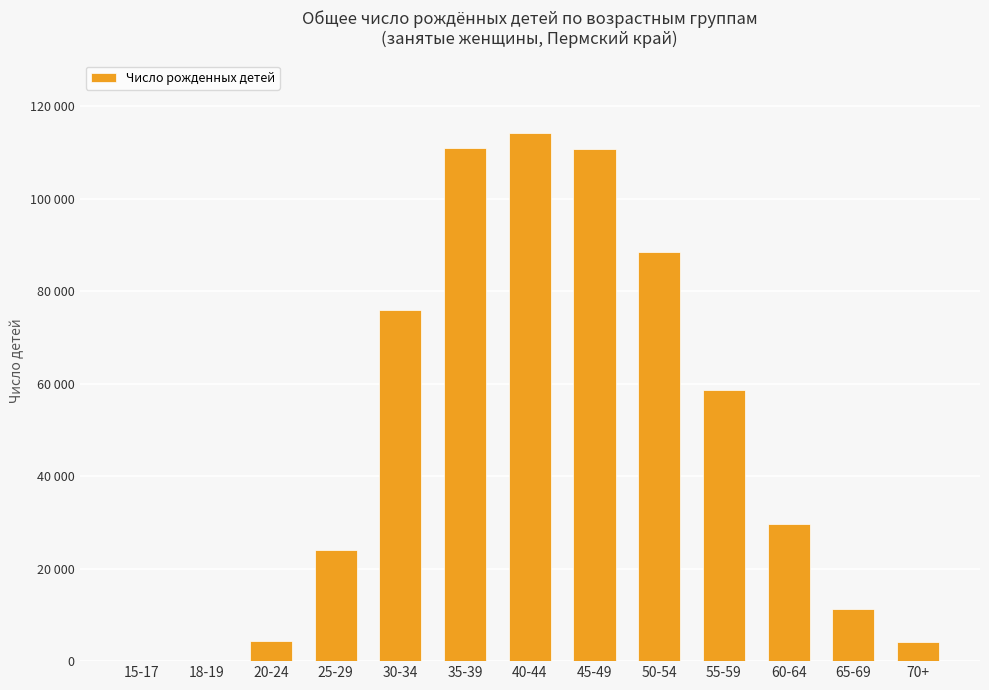

What is the difference between the values at 15-17 and 18-19?

88